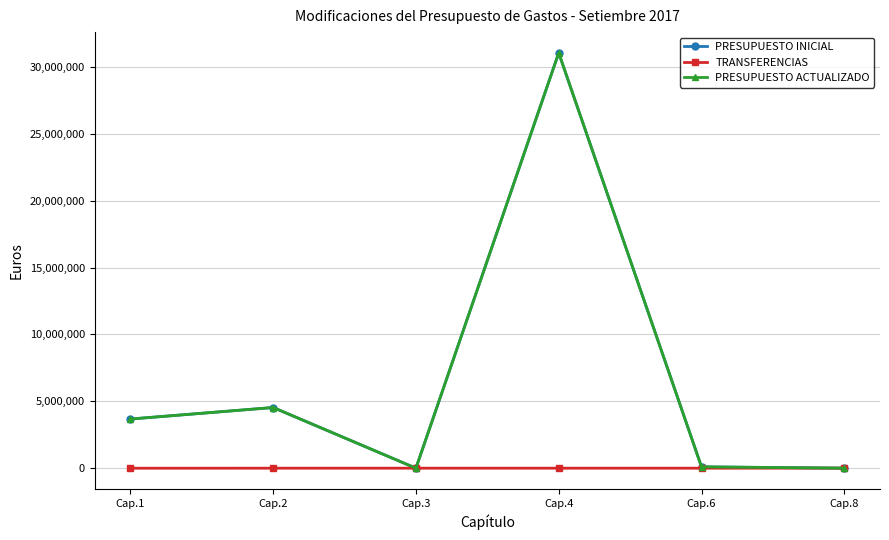

Which series changed the most between Cap.2 and Cap.3?

PRESUPUESTO INICIAL